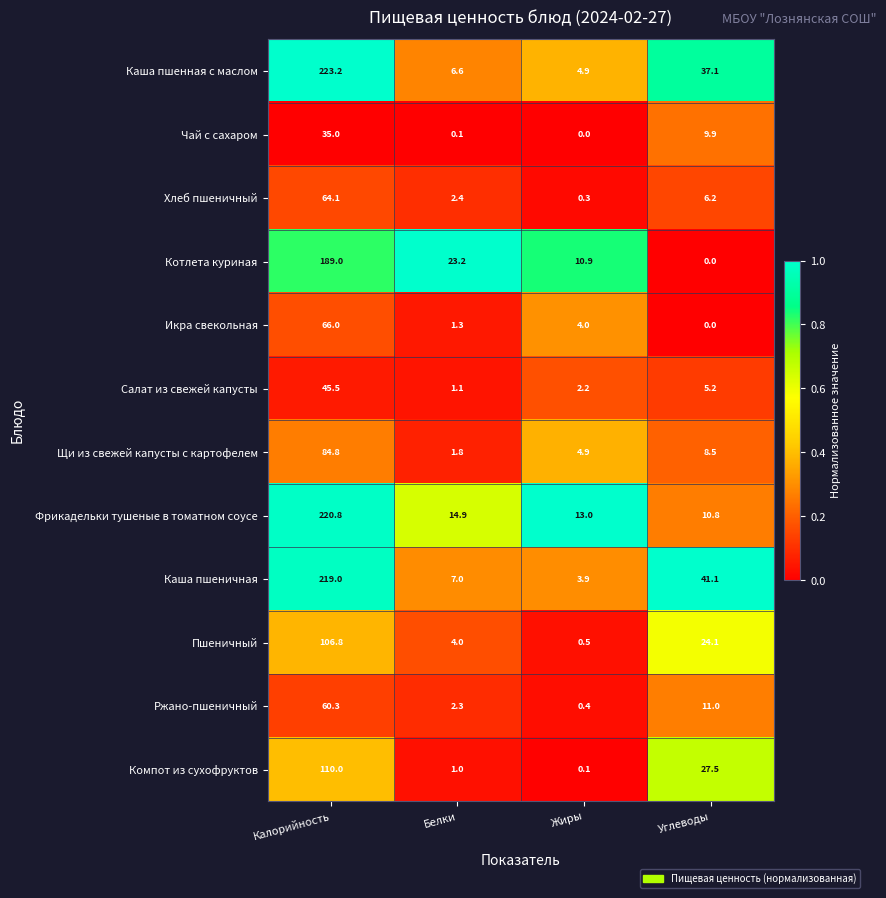

The value of Салат из свежей капусты at Калорийность is 11.4. True or false?

False